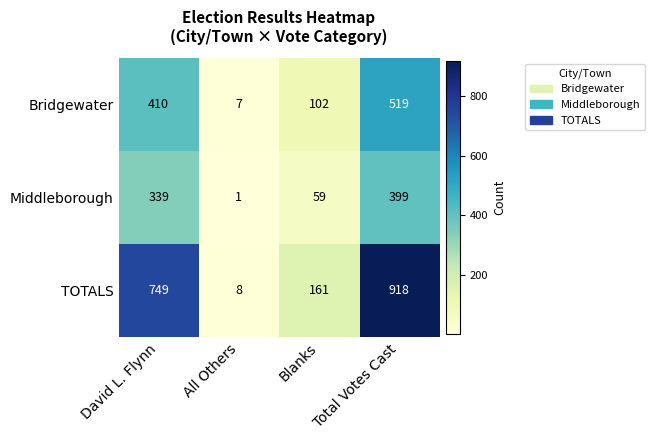

The TOTALS series shows 244 at David L. Flynn. True or false?

False